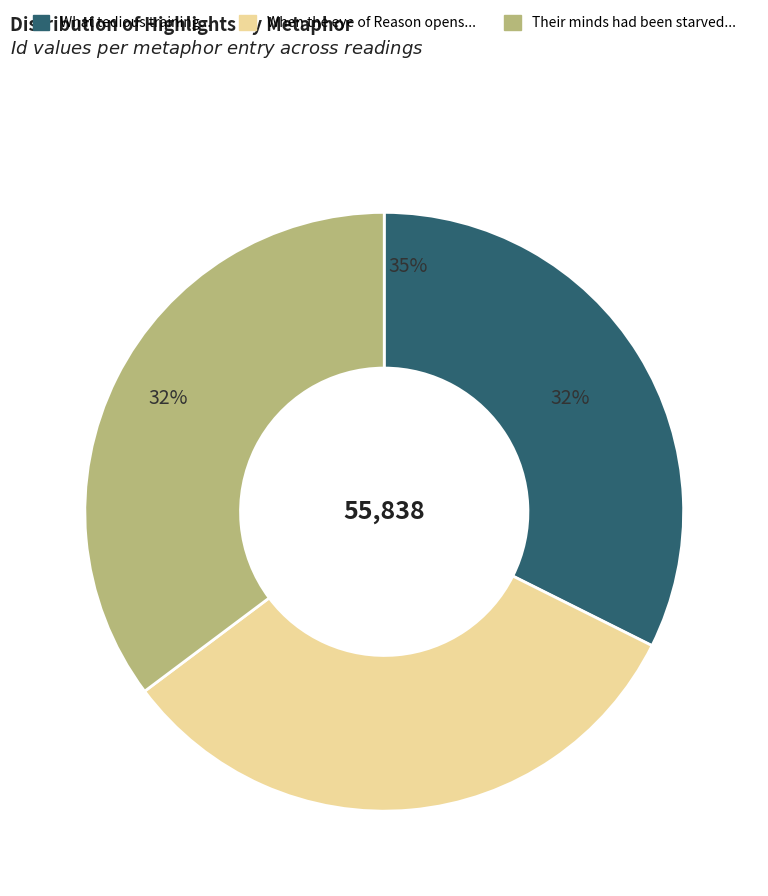

To the nearest percent, what is the difference between the Their minds had been starved and When the eye of Reason opens slice percentages?

3%